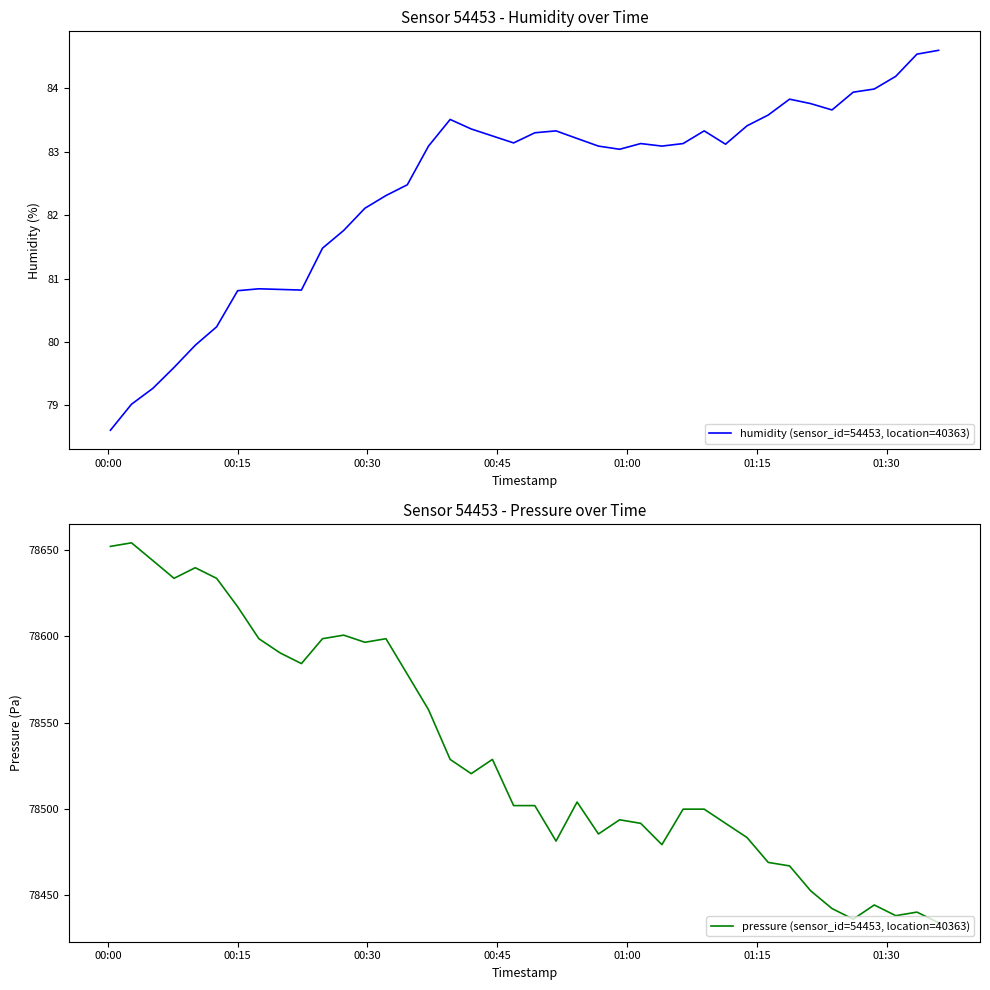

In pressure (sensor_id=54453, location=40363), how many points are lower than both neighbors (excluding endpoints)?

9